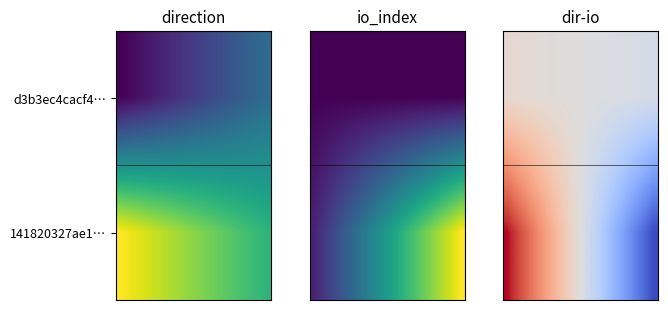

What is the total value across all series at 1?

14.3